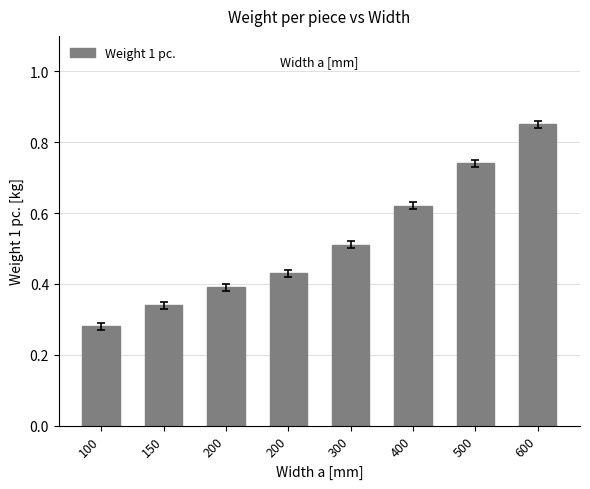

Are the bars horizontal?

No